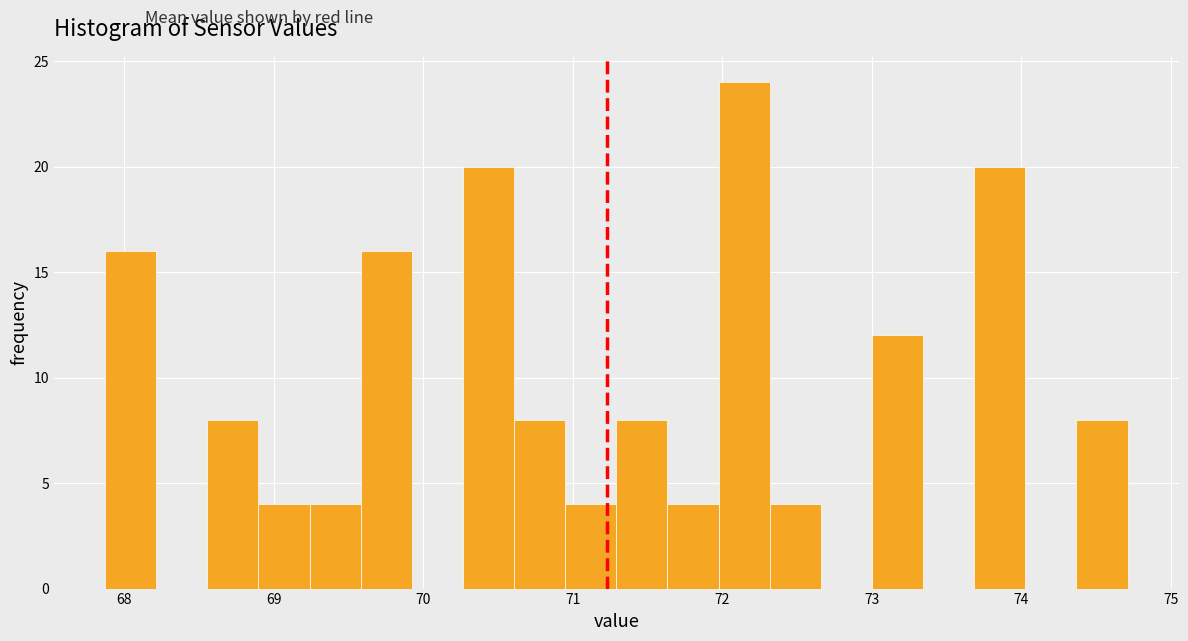

Around what value on the x-axis is the tallest bar? Give the approximate position of its centre, as read against the axis.

72.1